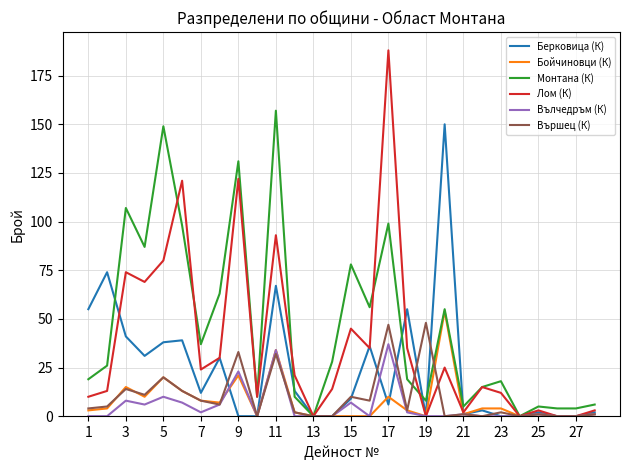

Which series has the largest range (max minus min)?

Лом (К)